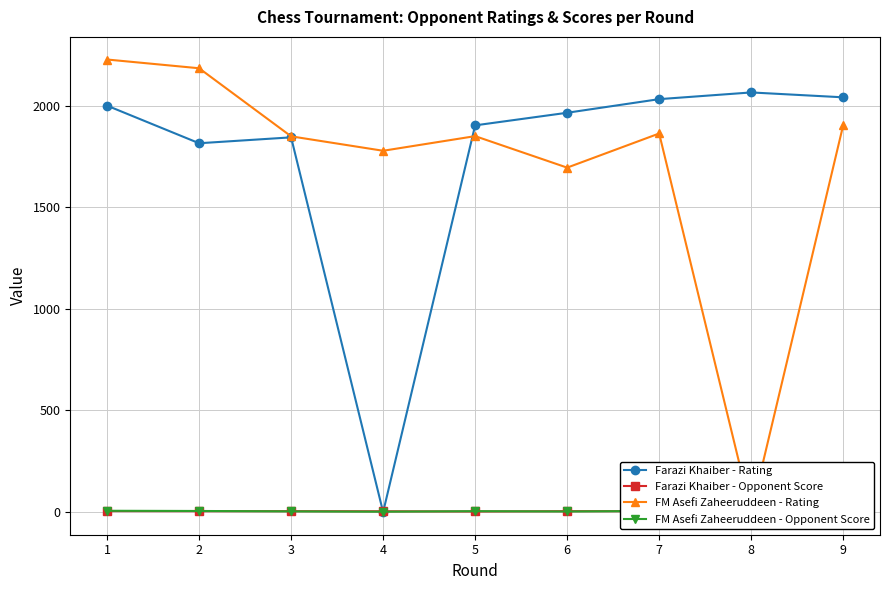

List the labels in order of Farazi Khaiber - Rating value, largest first.

8, 9, 7, 1, 6, 5, 3, 2, 4